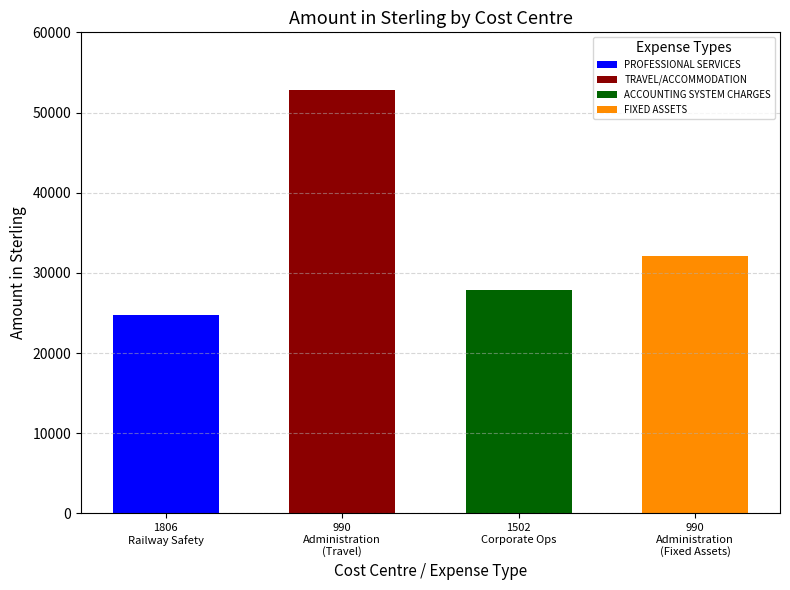

What is the difference between the values at 990 and 1806?

28053.4